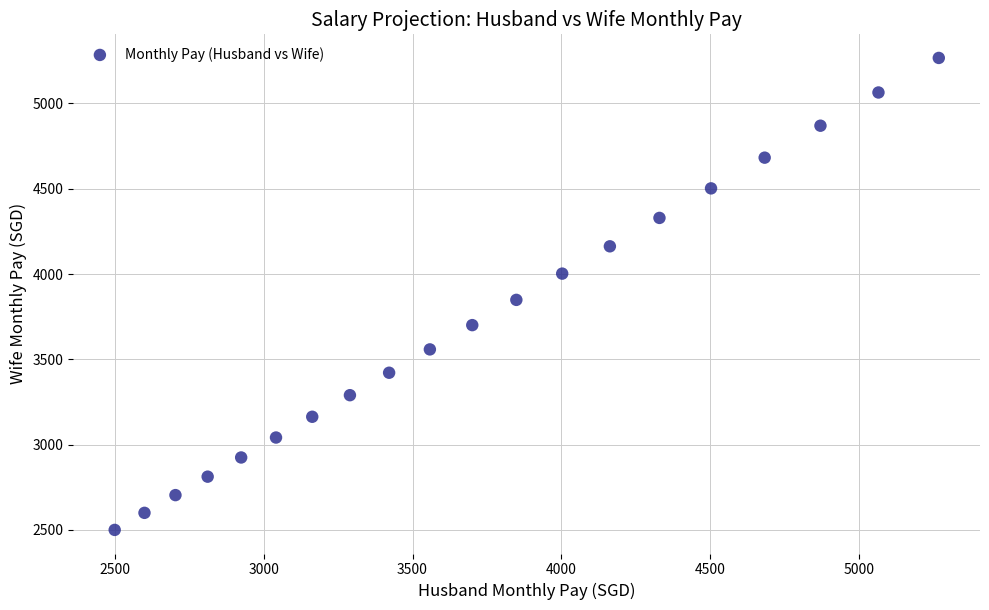

What is the range of X values (max minus min)?

2767.1